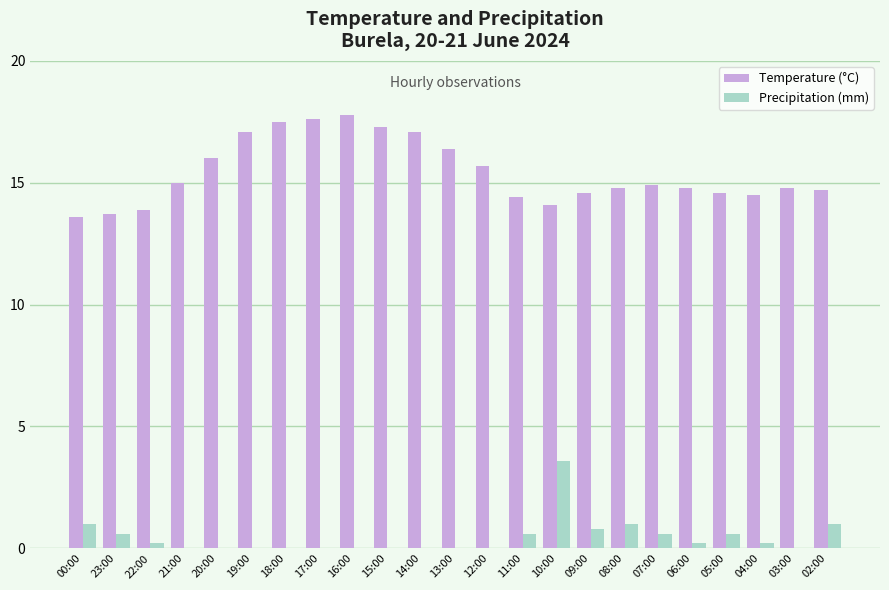

Which series has the largest range (max minus min)?

Temperature (°C)